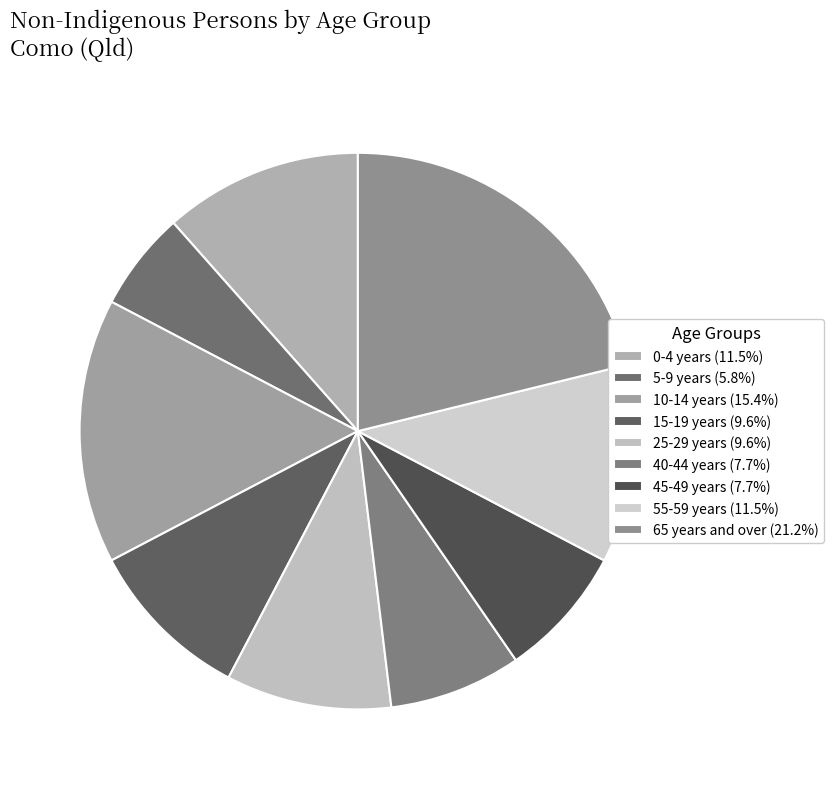

How many segments does this pie chart have?

9